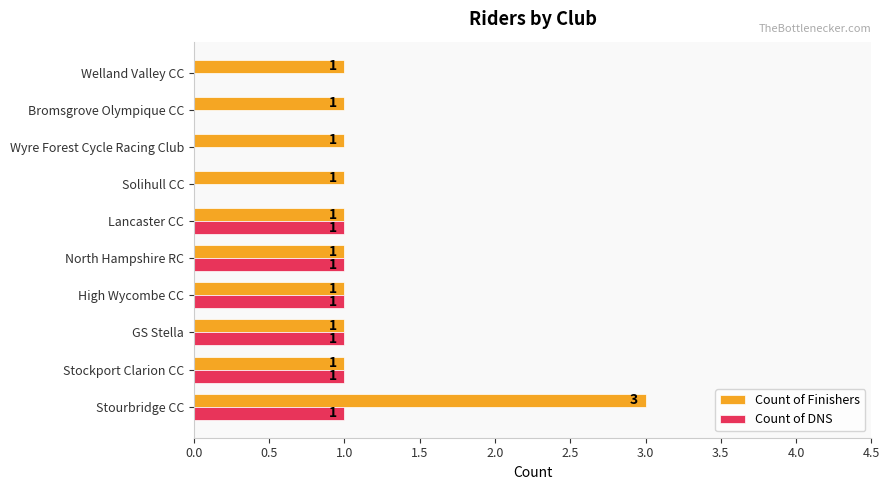

True or false: Count of DNS has a value of 2 at North Hampshire RC.

False